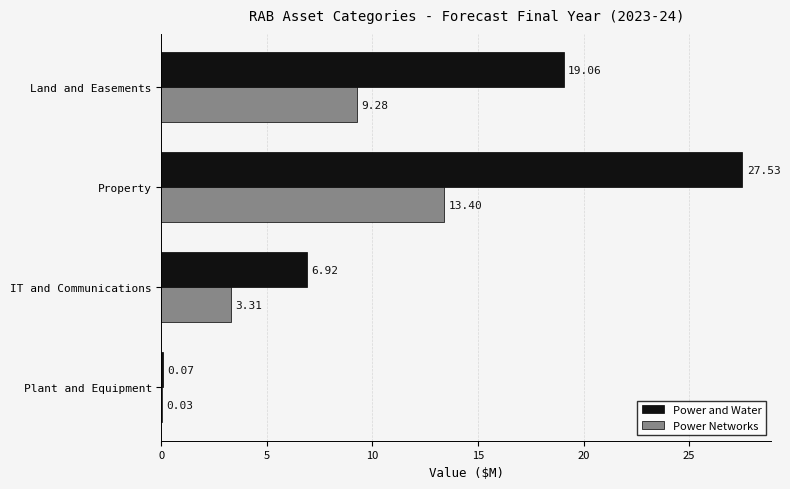

Which series has the largest total across all categories?

Power and Water